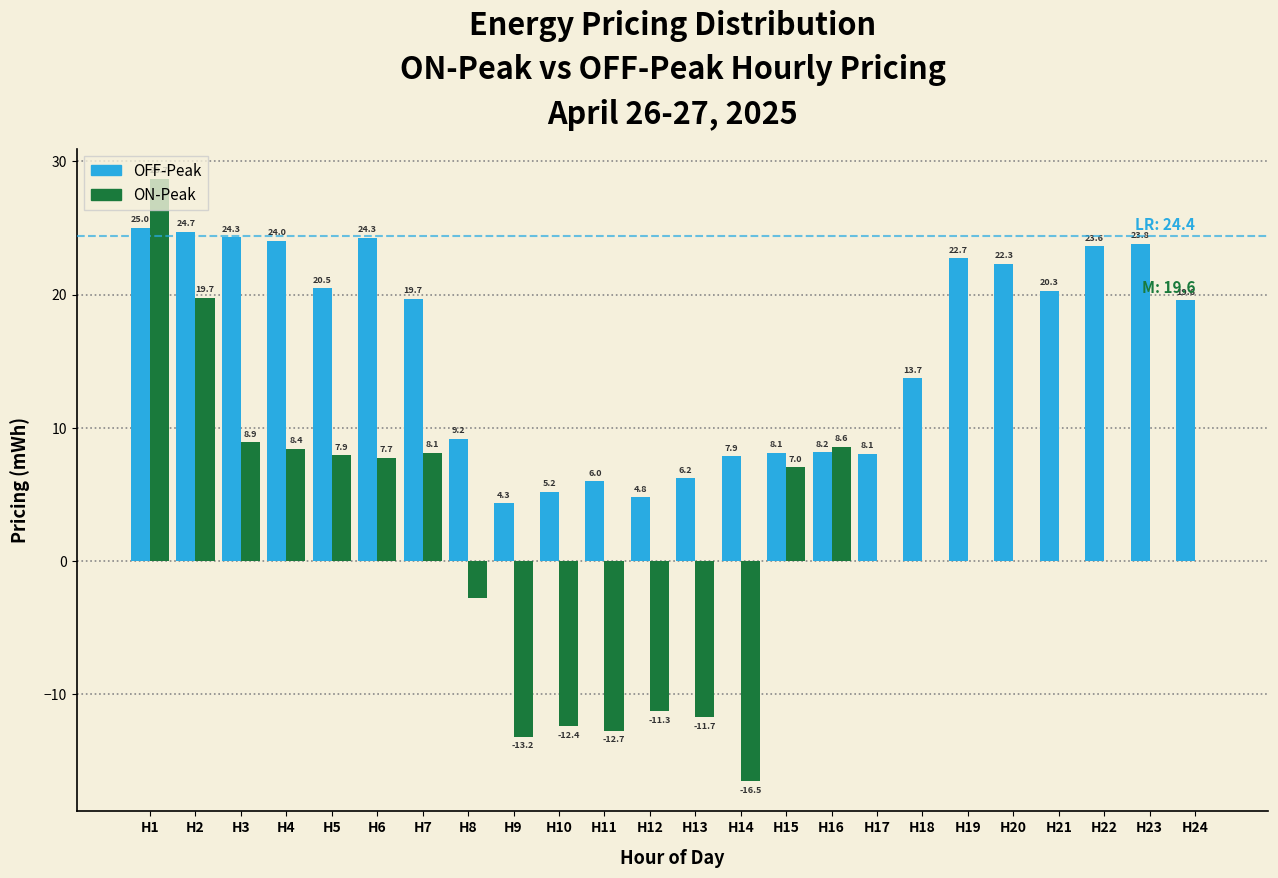

True or false: ON-Peak has a value of 13.9 at H6.

False